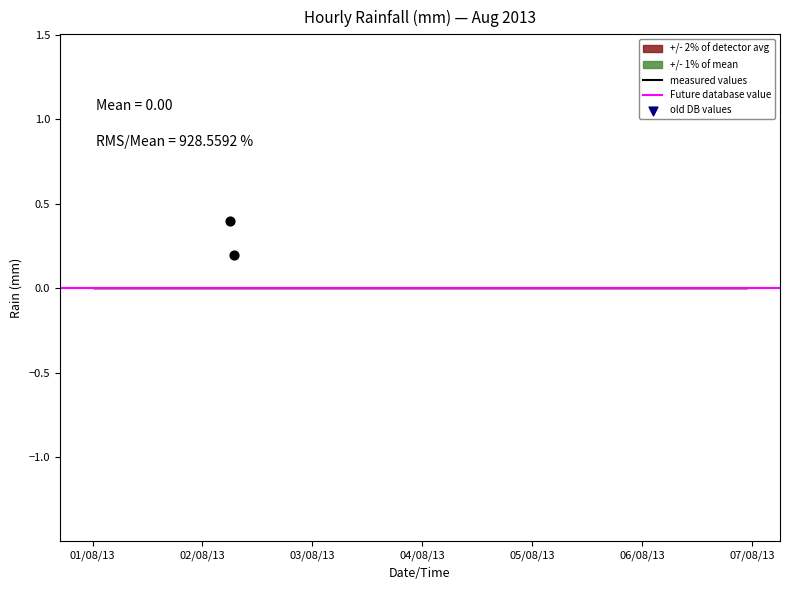

What is the average X value?

15919.3